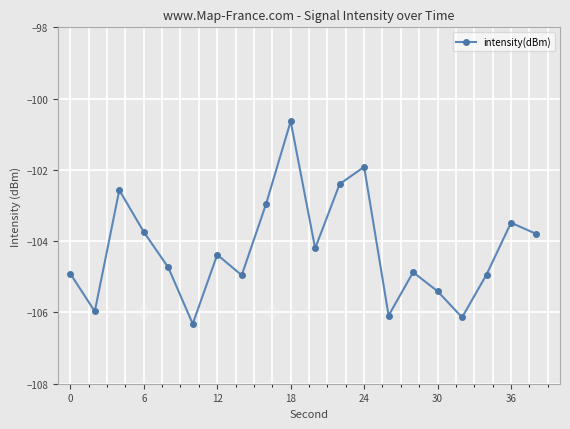

What is the difference between the second highest and minimum values?

4.4